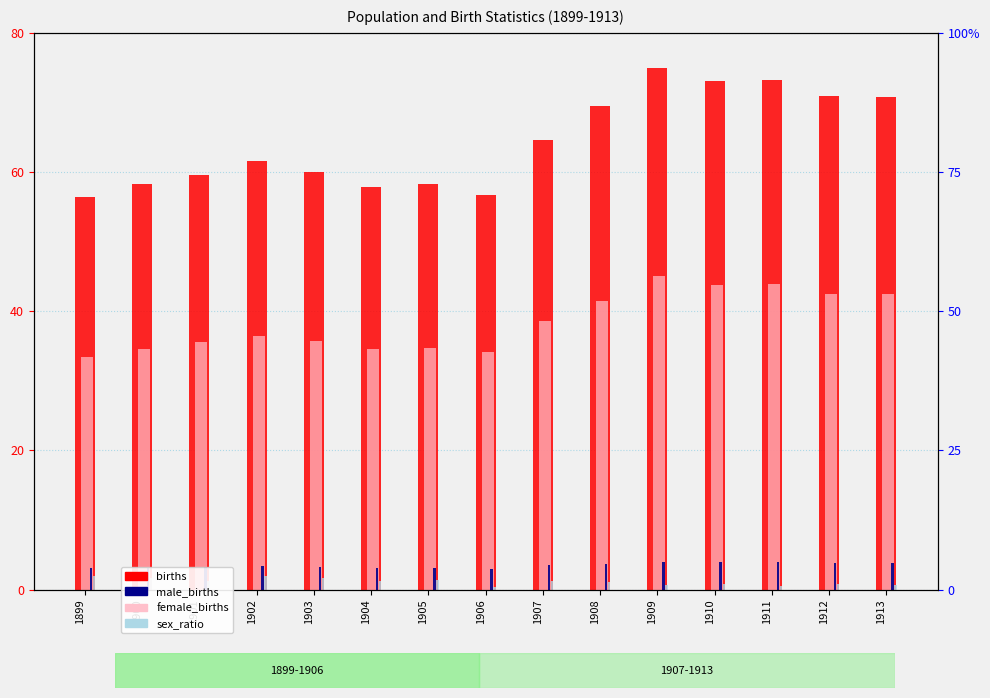

The value of sex_ratio at 1904 is 1.2. True or false?

True